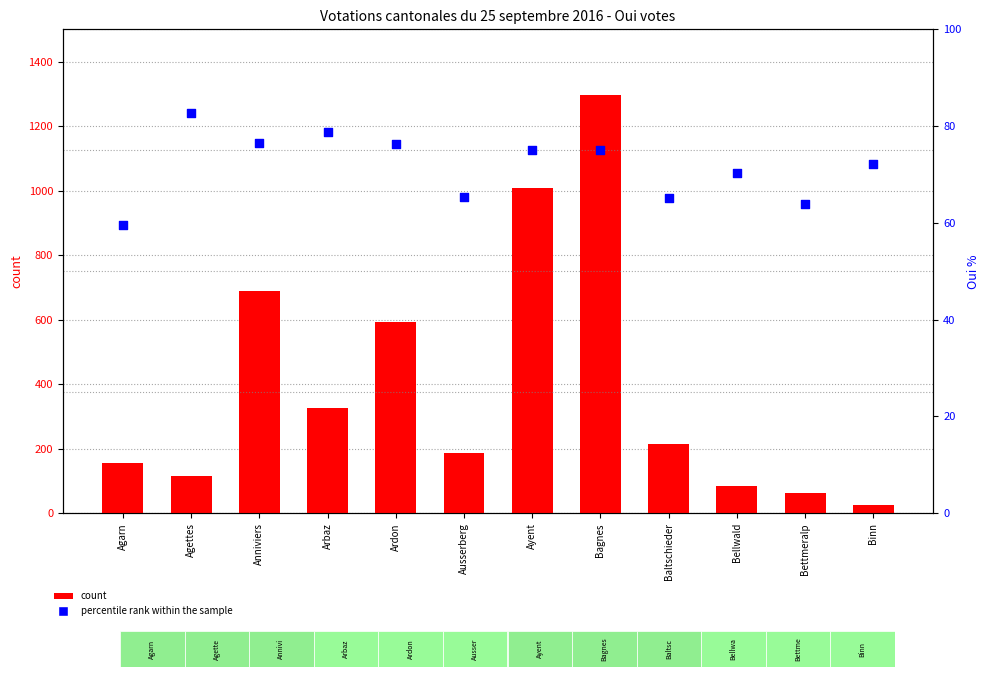

Which series contains the lowest Y value?

count